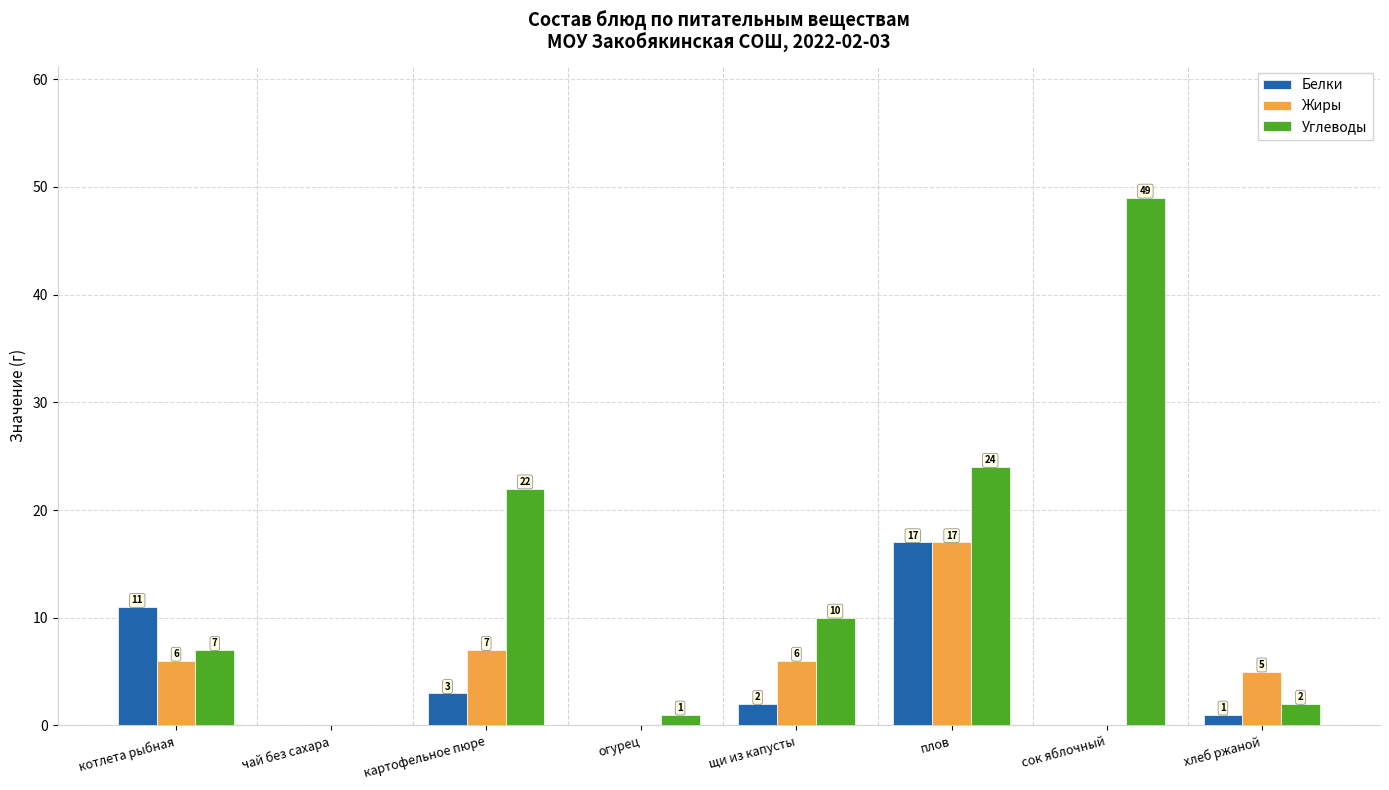

The Жиры series shows -8 at огурец. True or false?

False